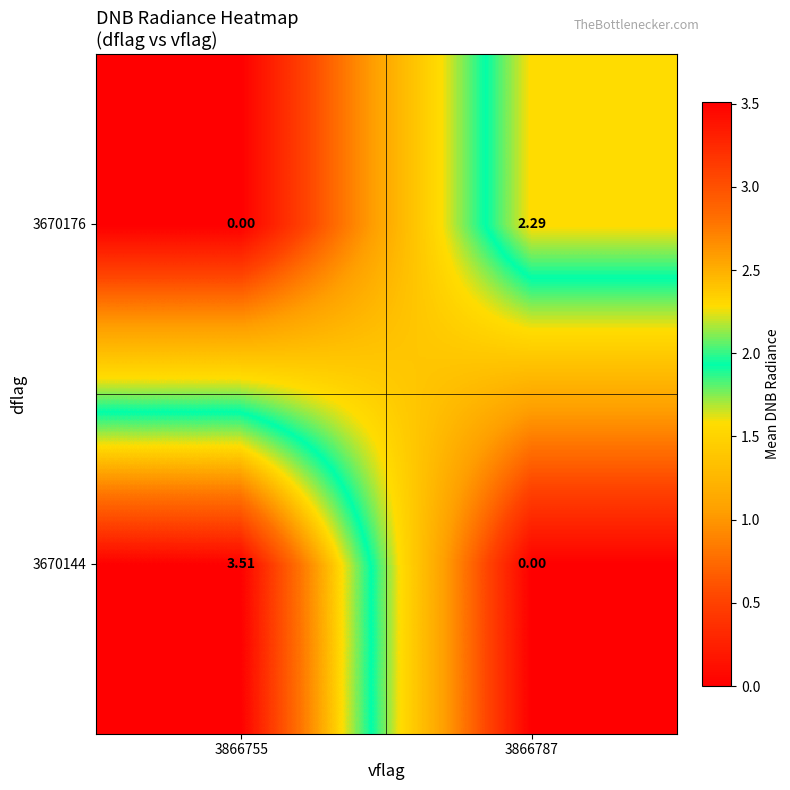

Is the value of 3670176 at 3866787 greater than the value of 3670144 at 3866755?

No